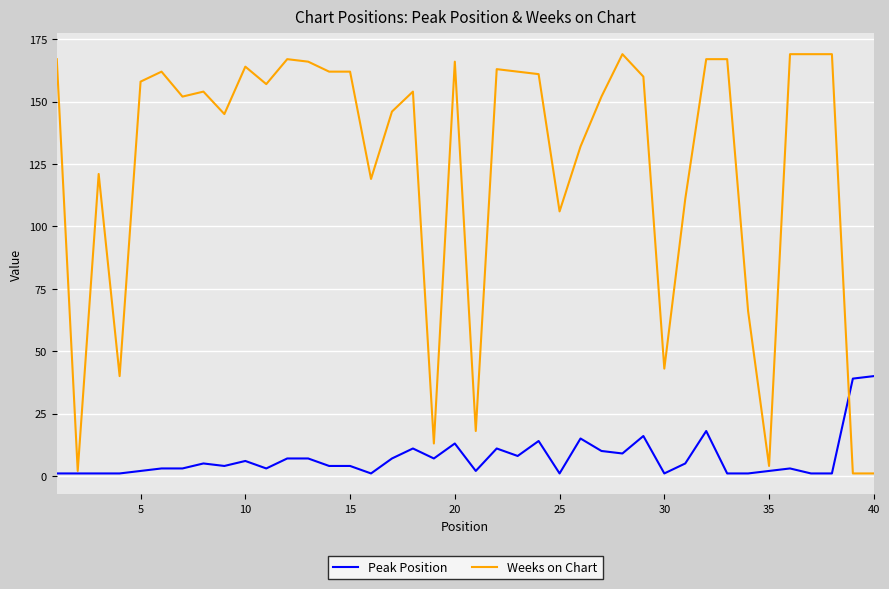

At how many categories does at least one series exceed 151?

24